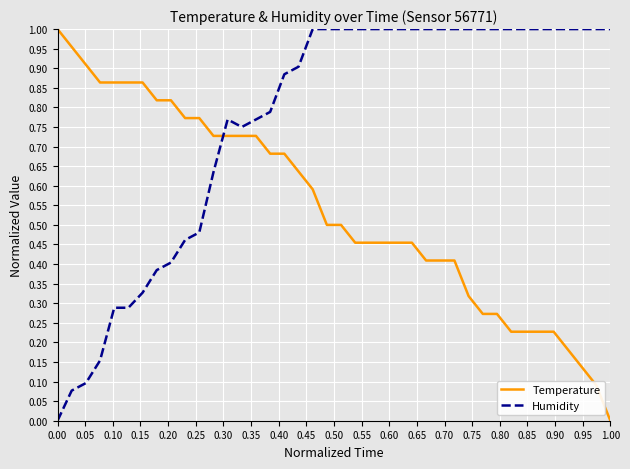

Rank the series by their average value, from lowest to highest.

Temperature, Humidity